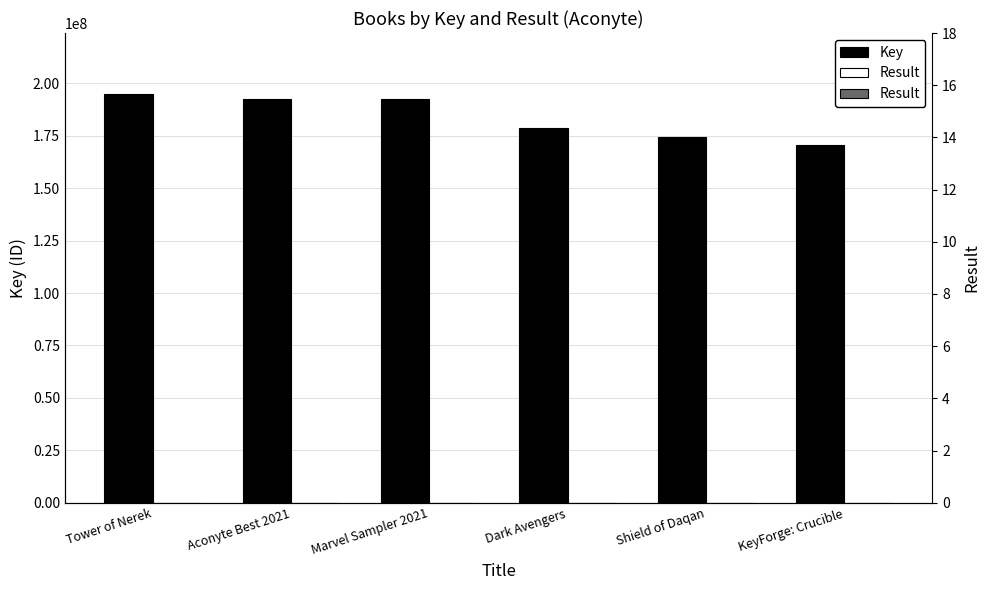

Which series has the largest total across all categories?

Key